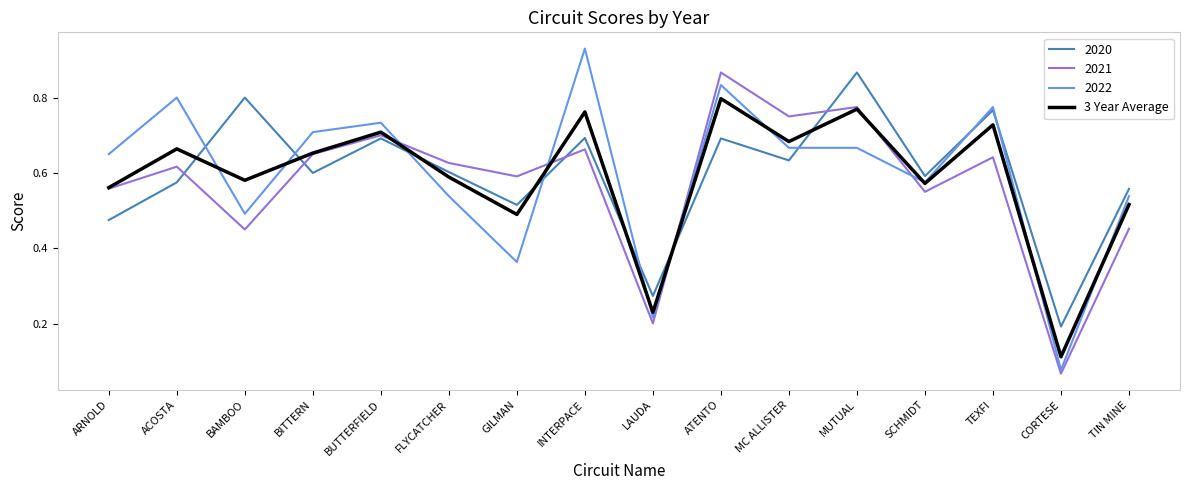

At which label does 2022 reach its minimum?

CORTESE